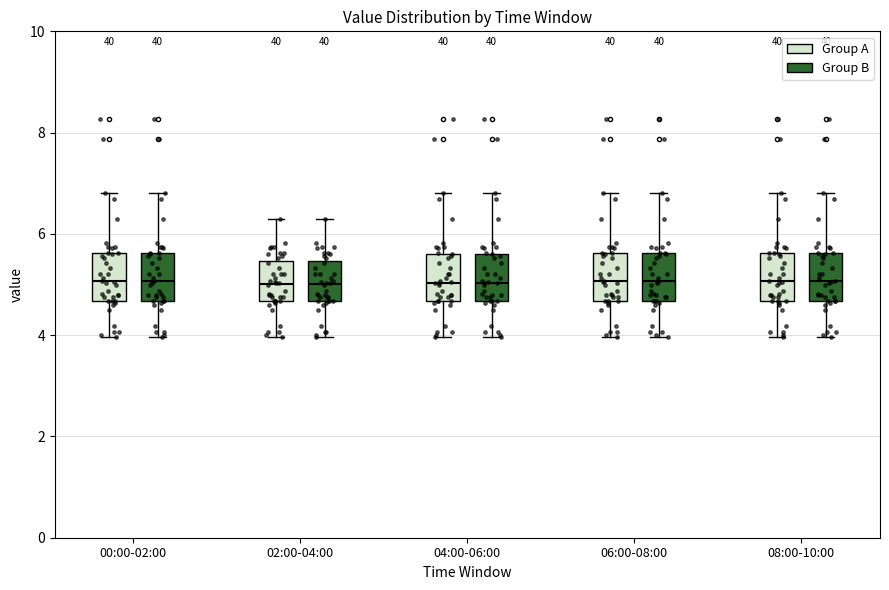

Reading left to right, read every box against the y-axis: the position of its median line, the range the box covers, and the ends of its whiskers. The values are not printed on the chart, so give them approximately, as read against the axis.

00:00-02:00 (Group A): median 5.0, box 4.6 to 5.6, whiskers 4.0 to 6.8
00:00-02:00 (Group B): median 5.0, box 4.6 to 5.6, whiskers 4.0 to 6.8
02:00-04:00 (Group A): median 5.0, box 4.6 to 5.4, whiskers 4.0 to 6.4
02:00-04:00 (Group B): median 5.0, box 4.6 to 5.4, whiskers 4.0 to 6.4
04:00-06:00 (Group A): median 5.0, box 4.6 to 5.6, whiskers 4.0 to 6.8
04:00-06:00 (Group B): median 5.0, box 4.6 to 5.6, whiskers 4.0 to 6.8
06:00-08:00 (Group A): median 5.0, box 4.6 to 5.6, whiskers 4.0 to 6.8
06:00-08:00 (Group B): median 5.0, box 4.6 to 5.6, whiskers 4.0 to 6.8
08:00-10:00 (Group A): median 5.0, box 4.6 to 5.6, whiskers 4.0 to 6.8
08:00-10:00 (Group B): median 5.0, box 4.6 to 5.6, whiskers 4.0 to 6.8